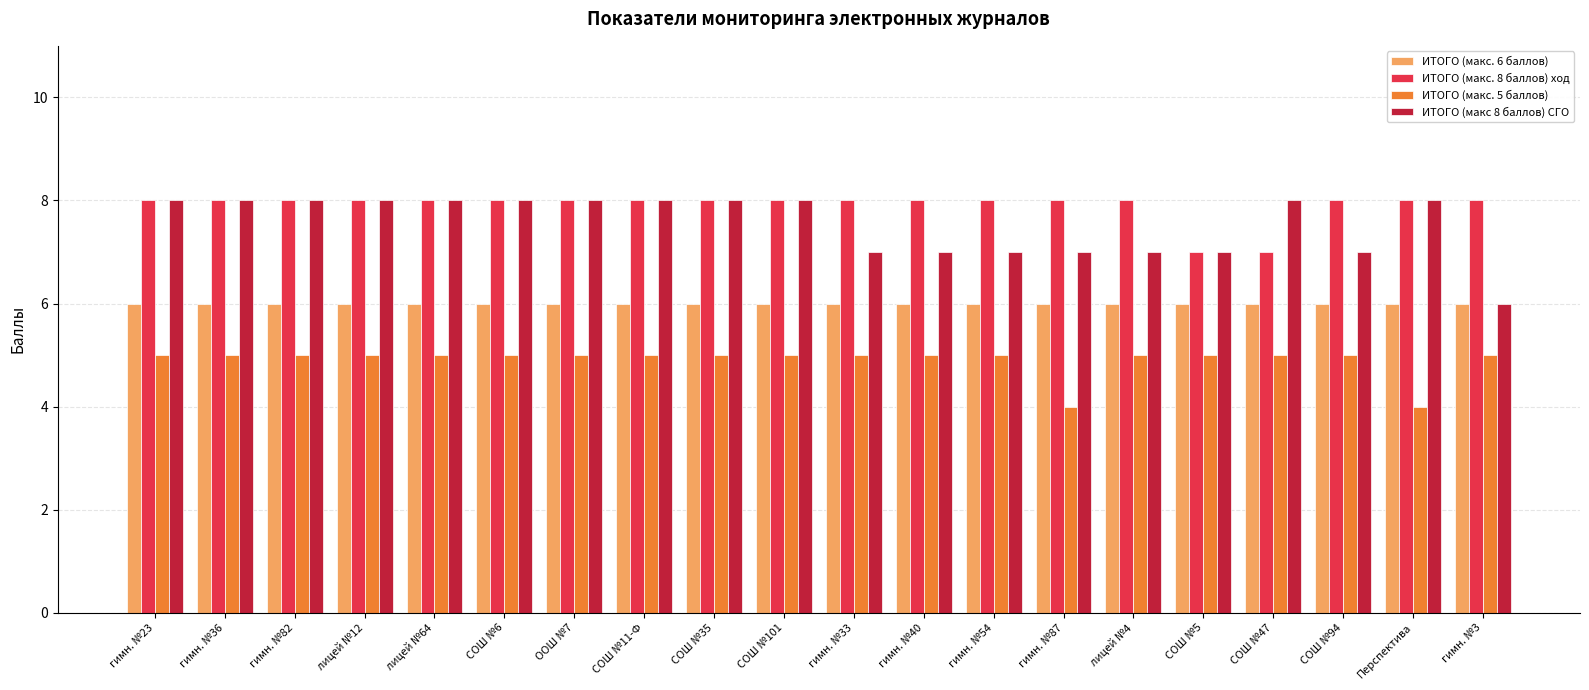

Rank the series at гимн. №87 from highest to lowest value.

ИТОГО (макс. 8 баллов) ход, ИТОГО (макс 8 баллов) СГО, ИТОГО (макс. 6 баллов), ИТОГО (макс. 5 баллов)